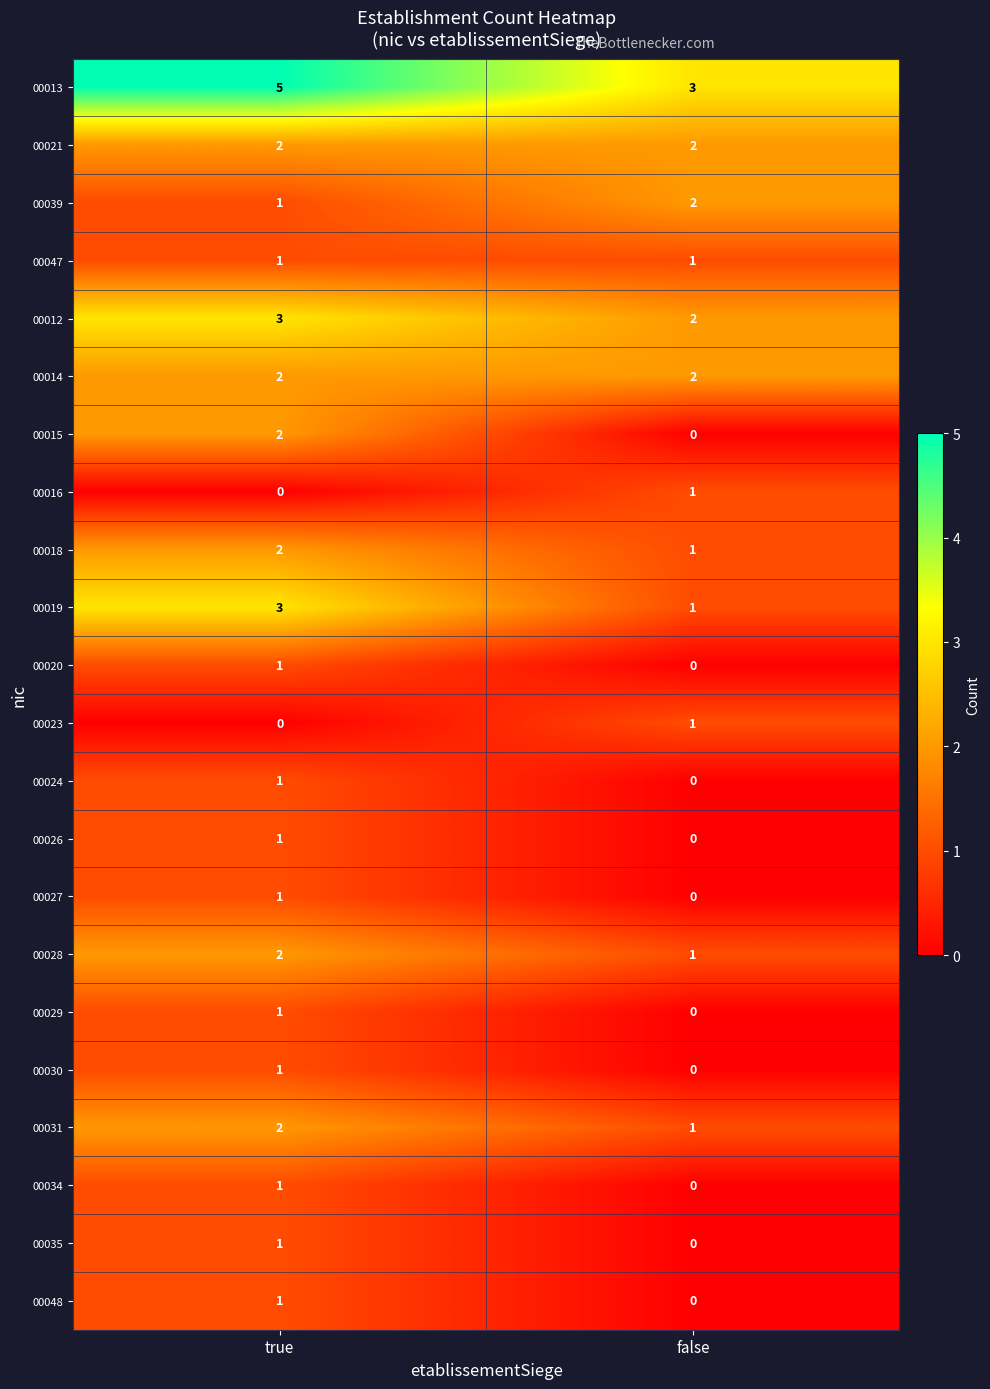

What is the sum of the 00039 values at true and false?

3